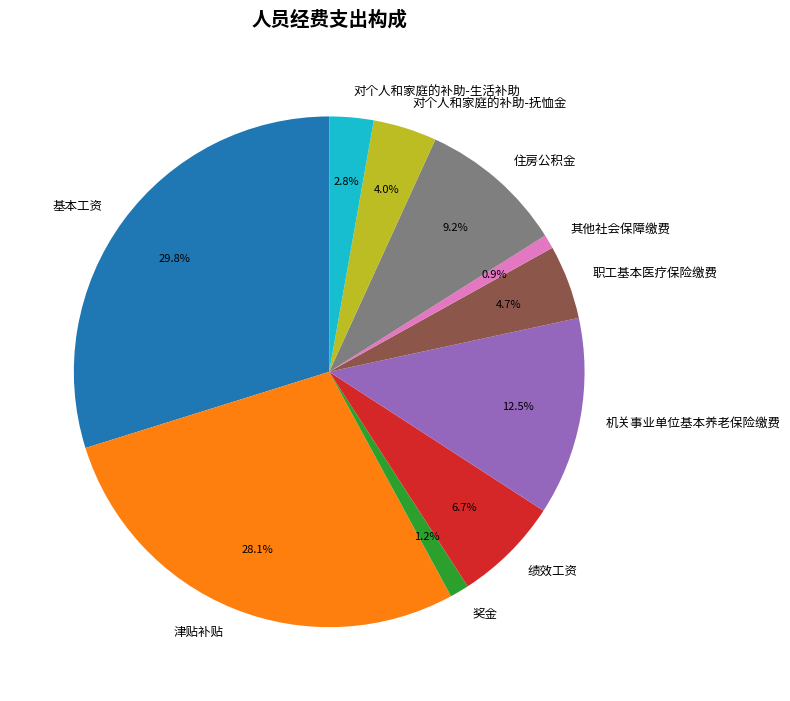

What percentage is the 其他社会保障缴费 slice, to the nearest percent?

1%